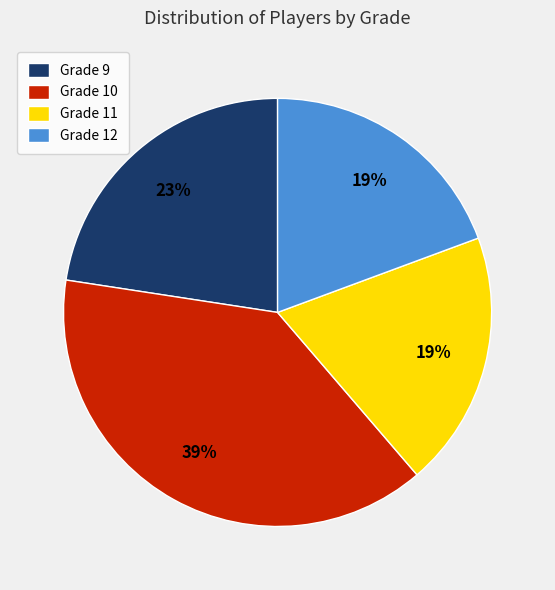

What percentage is the Grade 11 slice, to the nearest percent?

19%